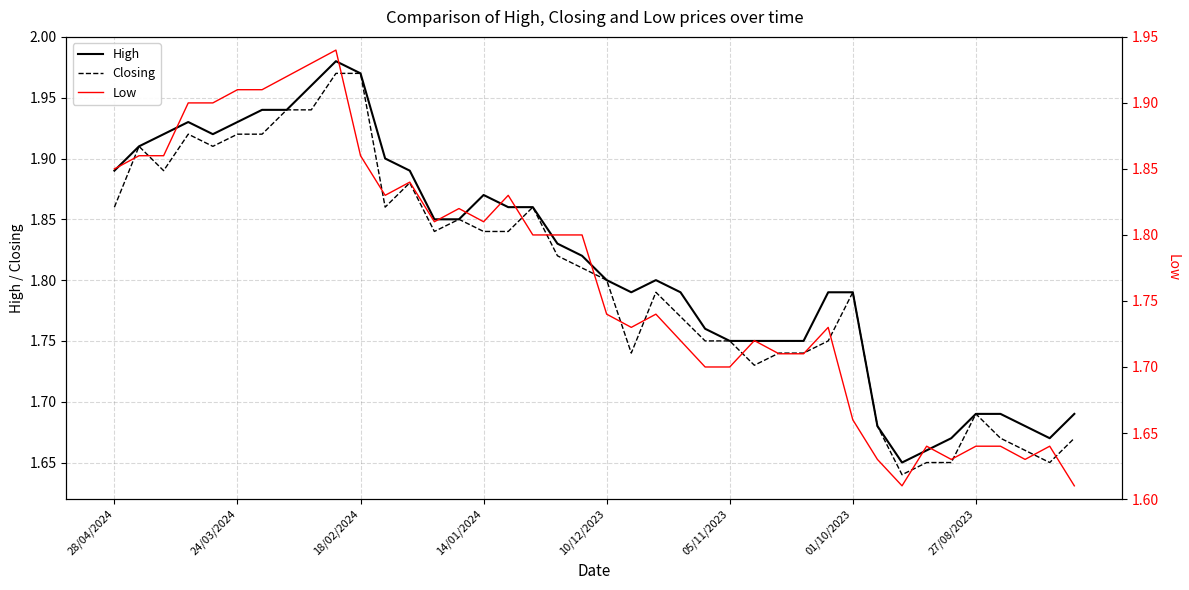

True or false: Low and High cross at least once.

False